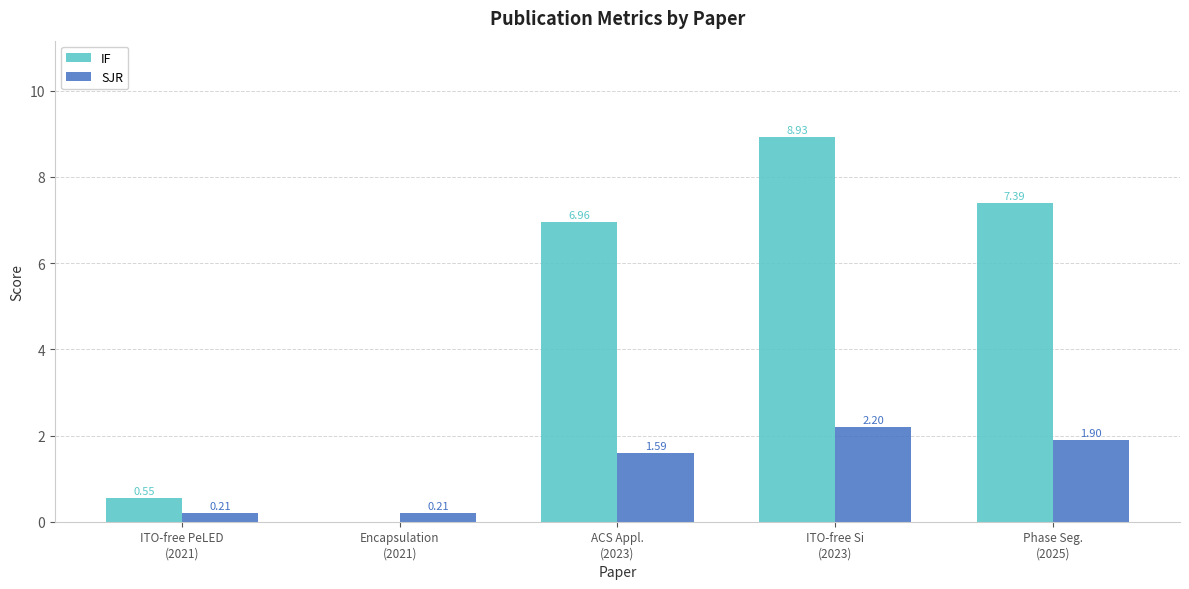

How many categories are shown in the chart?

5